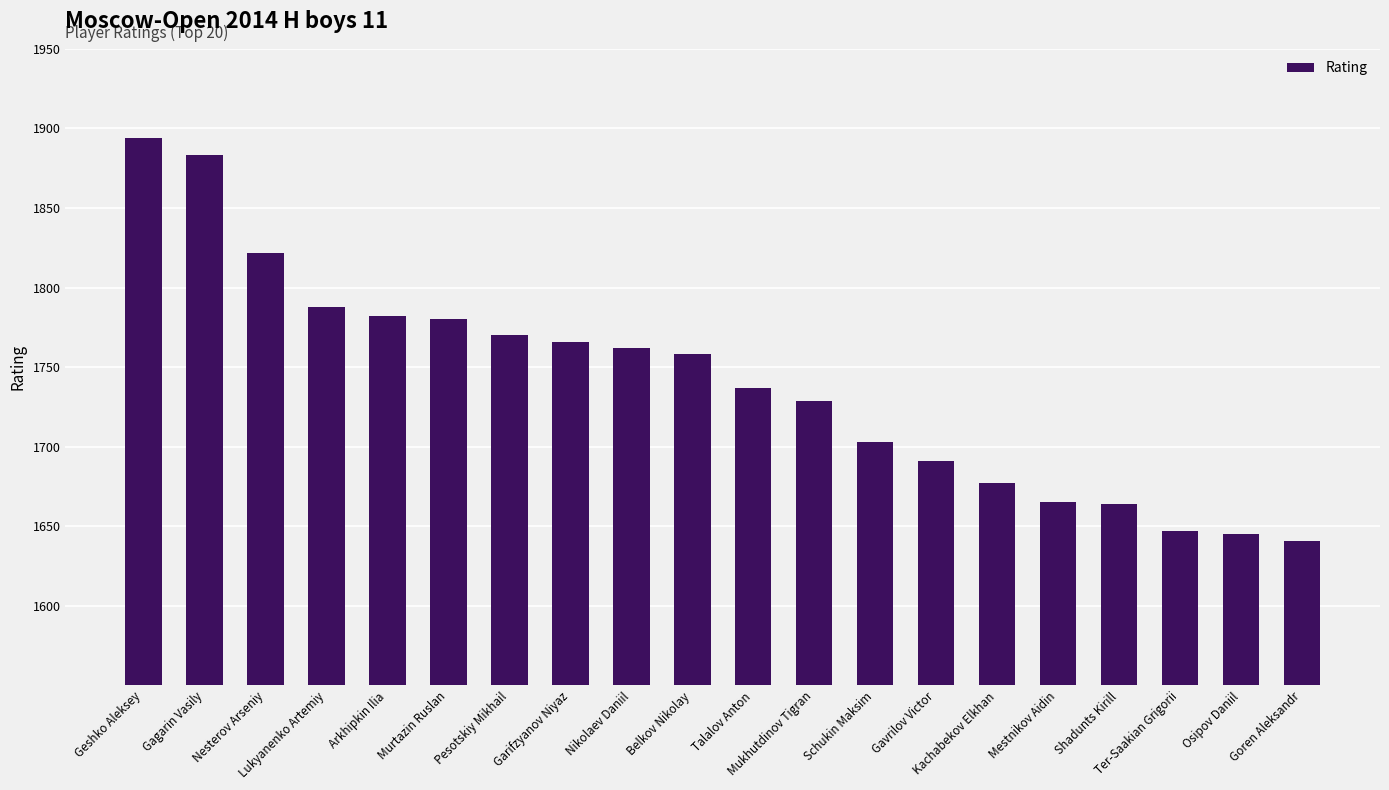

What is the value of the 4th bar from the left?

1788